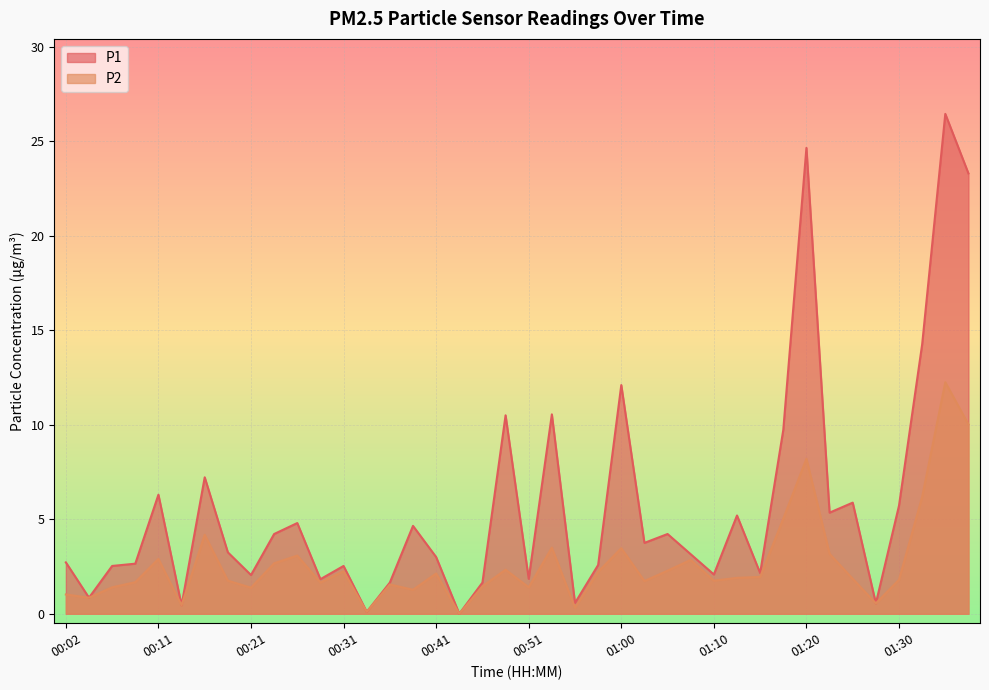

Which series has the largest range (max minus min)?

P1